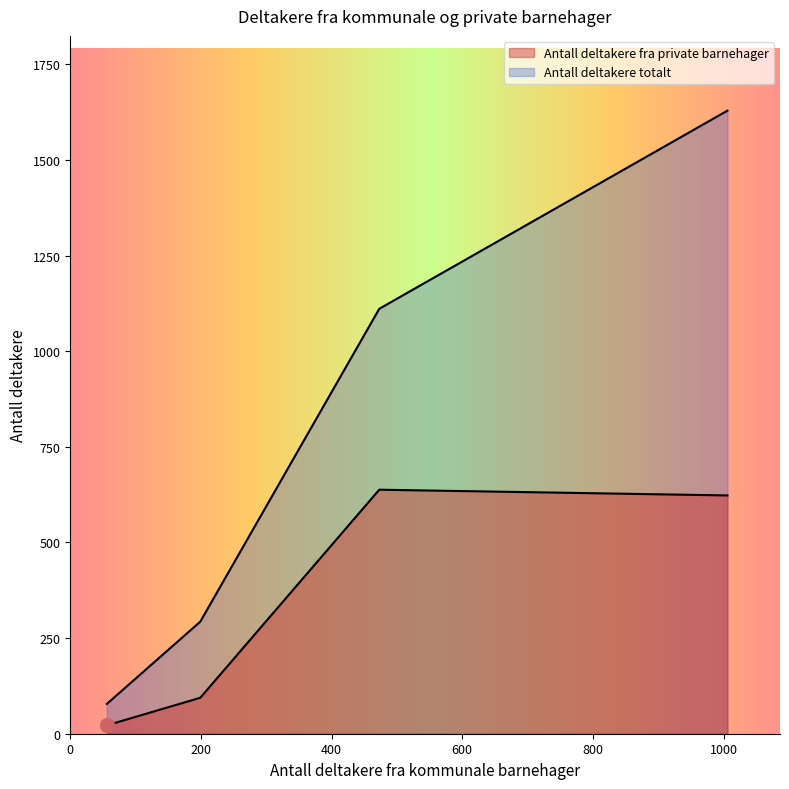

What is the difference between the second highest and minimum values?

601